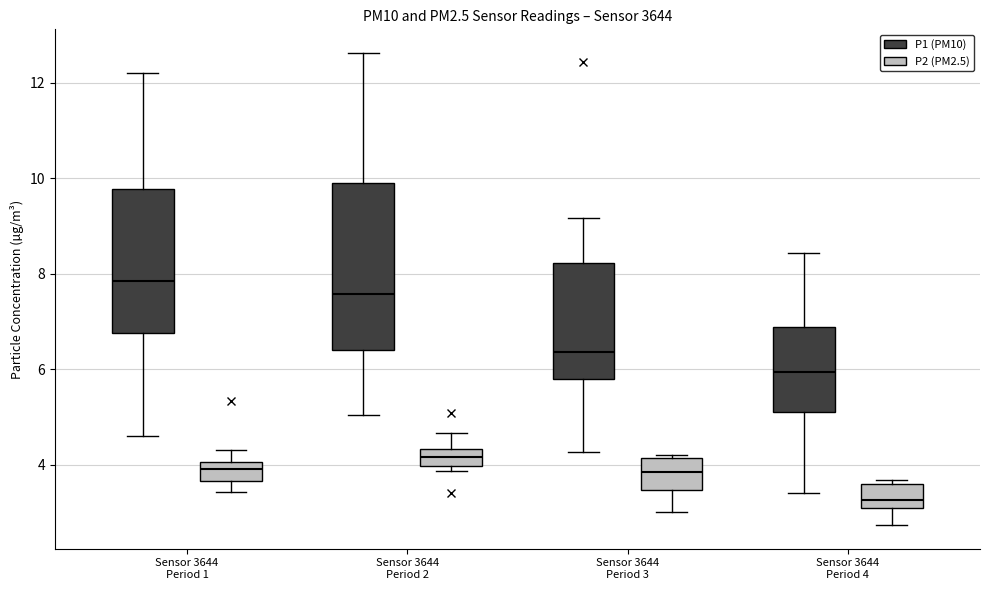

Where is the upper edge of the box for Sensor 3644 Period 1 (P2 (PM2.5)) on the y-axis? The values are not printed on the chart, so give them approximately, as read against the axis.

4.0